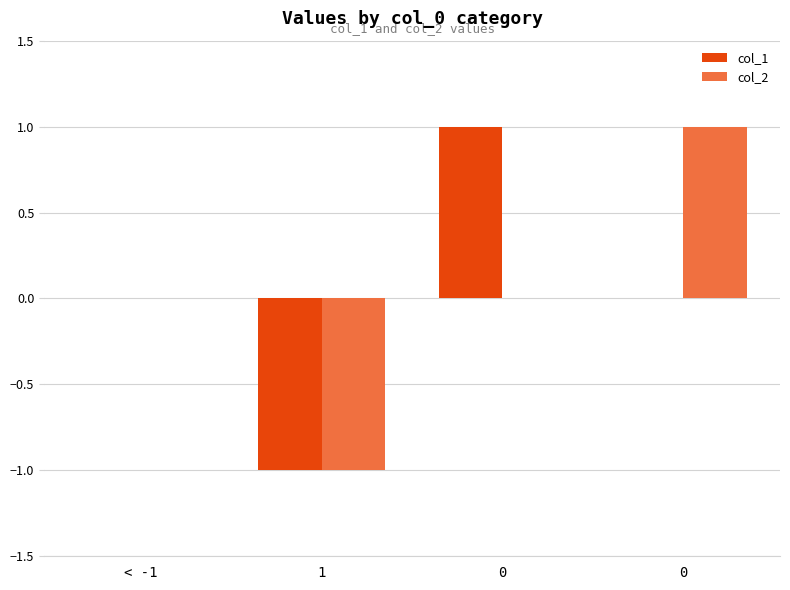

How many col_1 values are between 0 and 1?

3